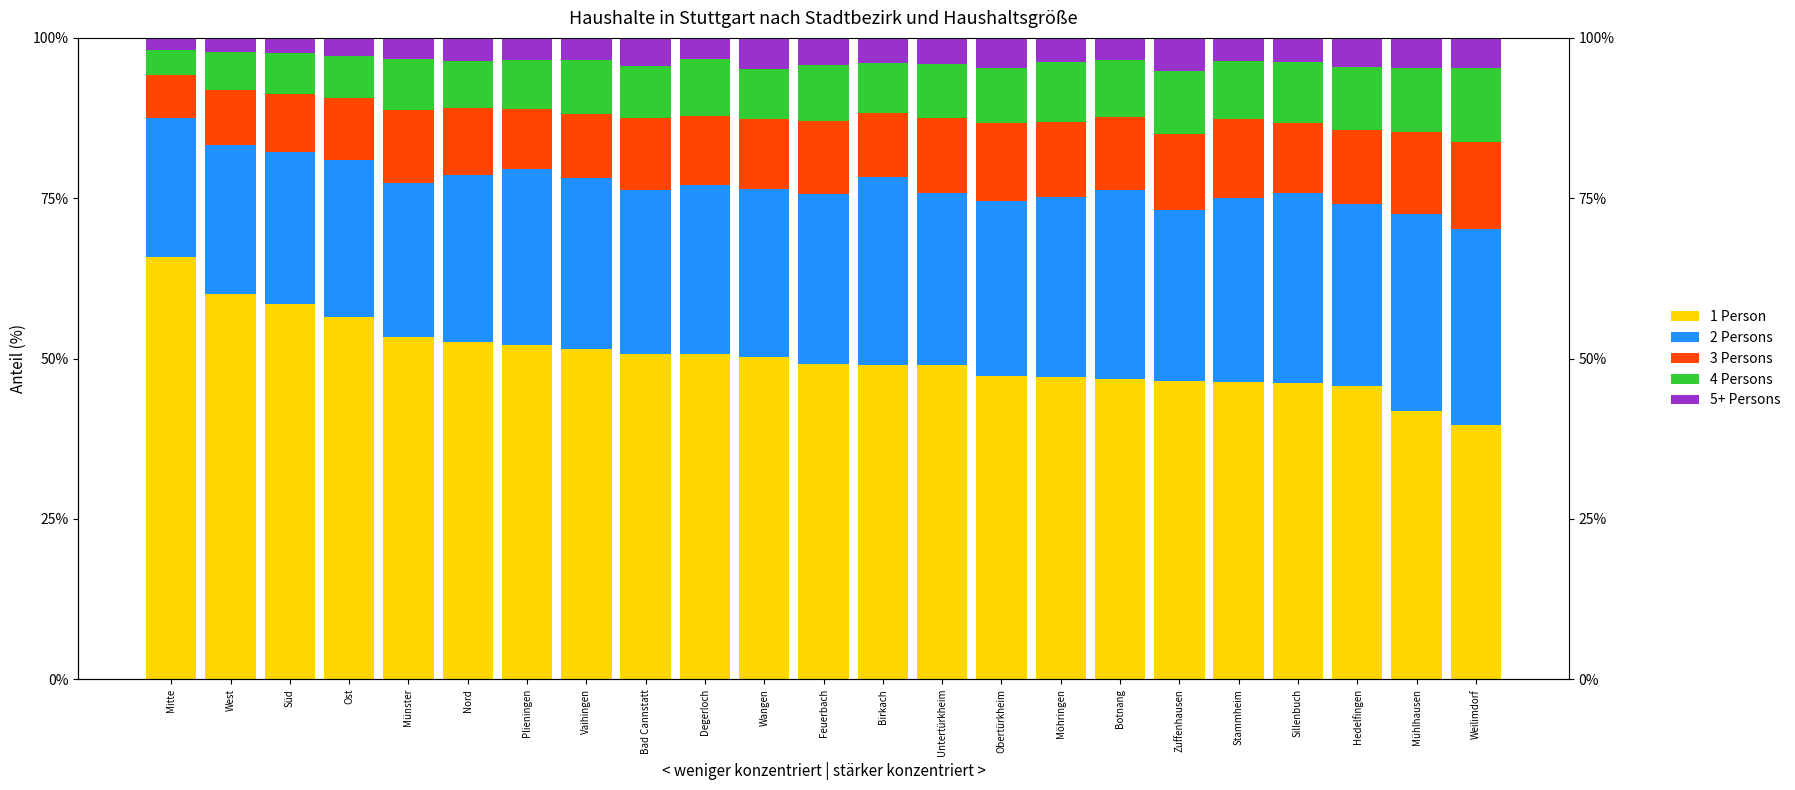

True or false: 1 Person has a value of 0.5 at Hedelfingen.

True